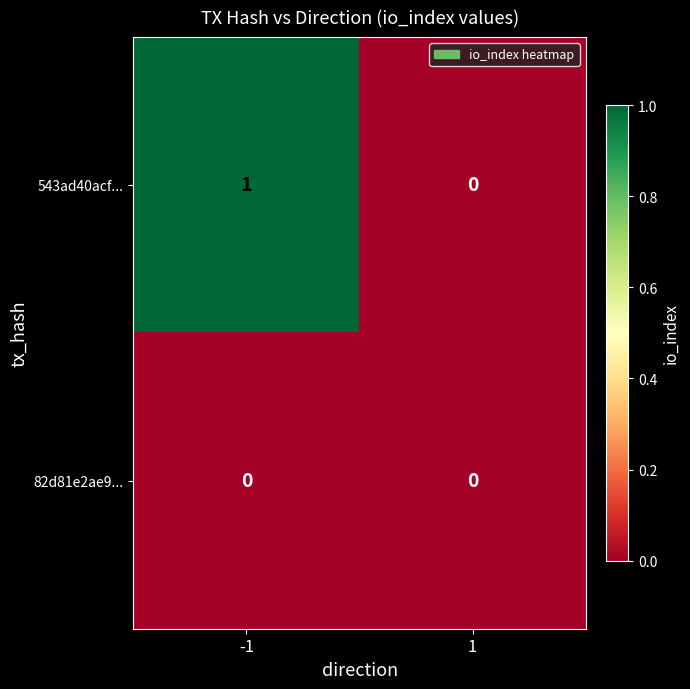

What is the greatest value displayed?

1